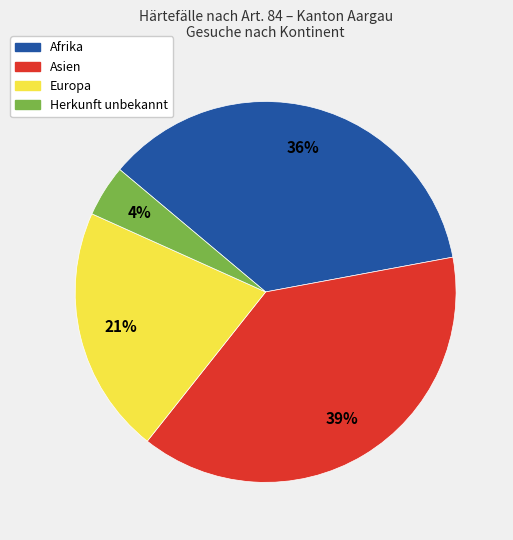

What is the smallest slice in the pie chart?

Herkunft unbekannt